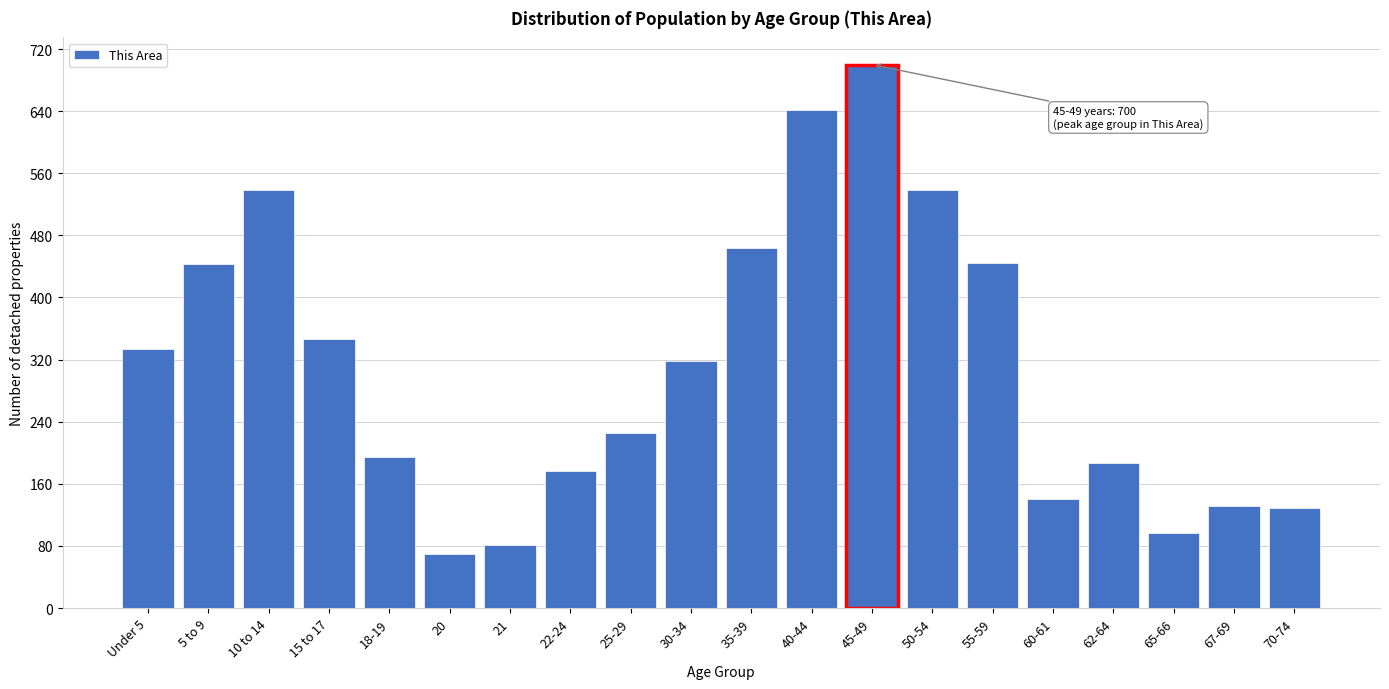

What is the minimum value shown in the chart?

70